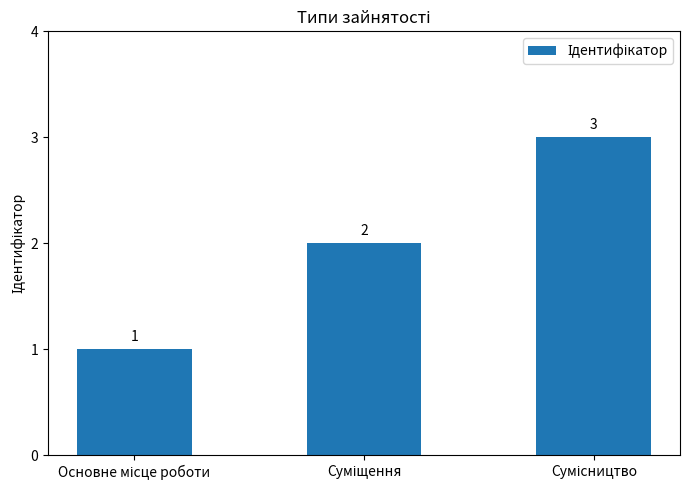

What is the sum of all values?

6